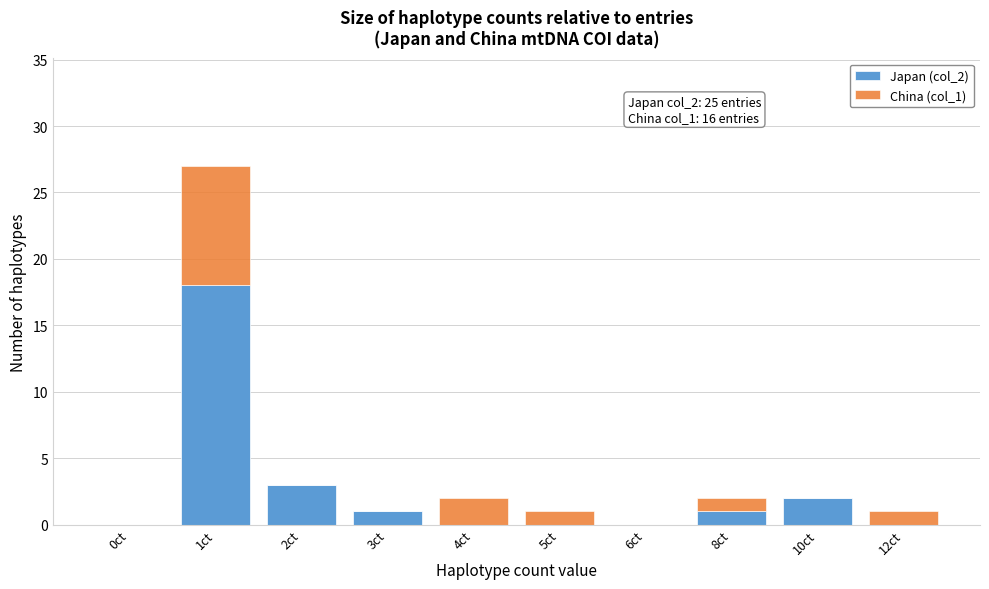

Reading left to right, transcribe the values for Japan (col_2).

0ct=0	1ct=18	2ct=3	3ct=1	4ct=0	5ct=0	6ct=0	8ct=1	10ct=2	12ct=0